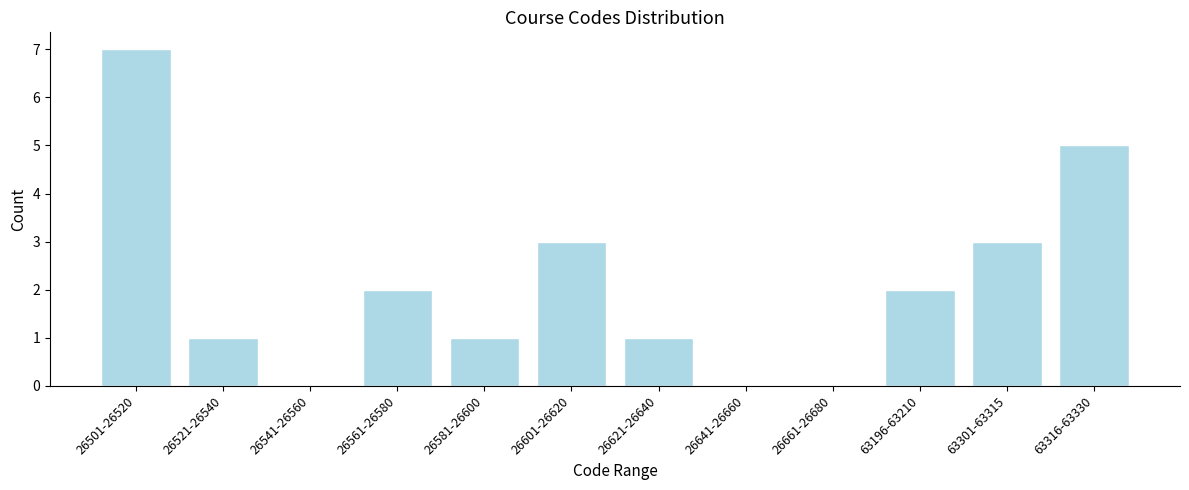

Reading left to right, what are all the values shown in this chart?

26501-26520=7	26521-26540=1	26541-26560=0	26561-26580=2	26581-26600=1	26601-26620=3	26621-26640=1	26641-26660=0	26661-26680=0	63196-63210=2	63301-63315=3	63316-63330=5